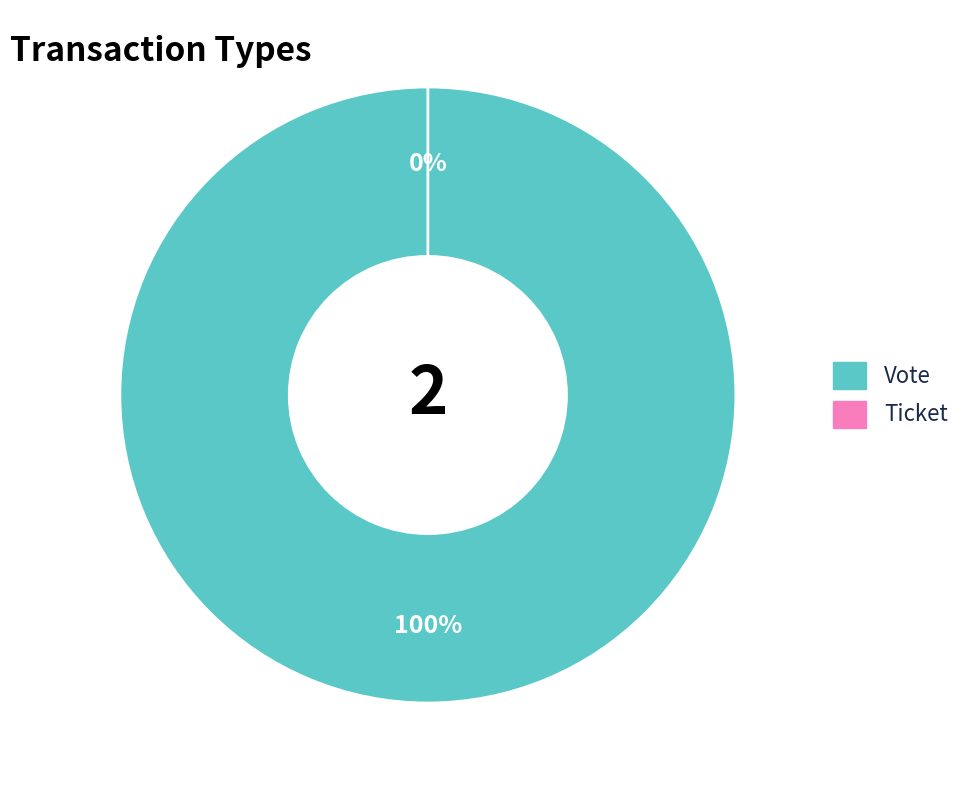

How many segments does this pie chart have?

2